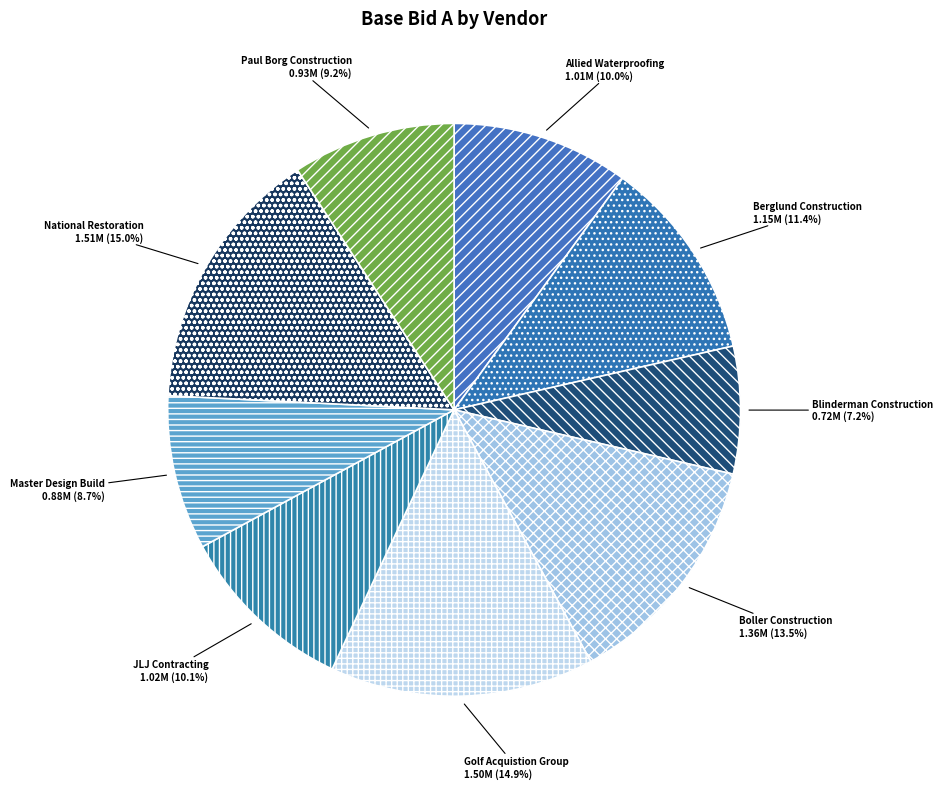

Does Allied Waterproofing represent more than half of the total?

No